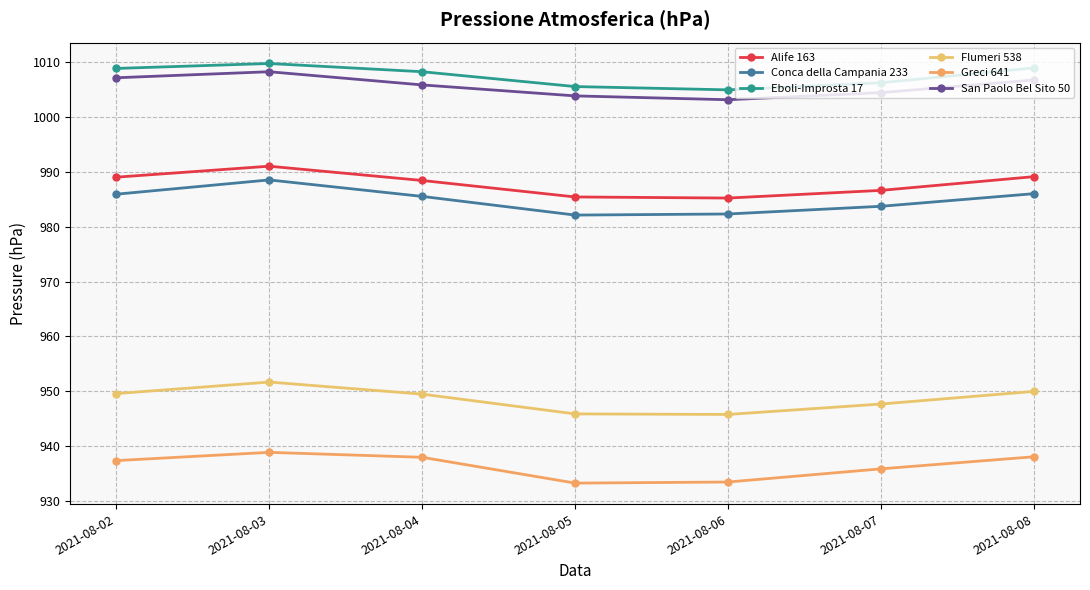

What is the sum of all Conca della Campania 233 values?

6894.0